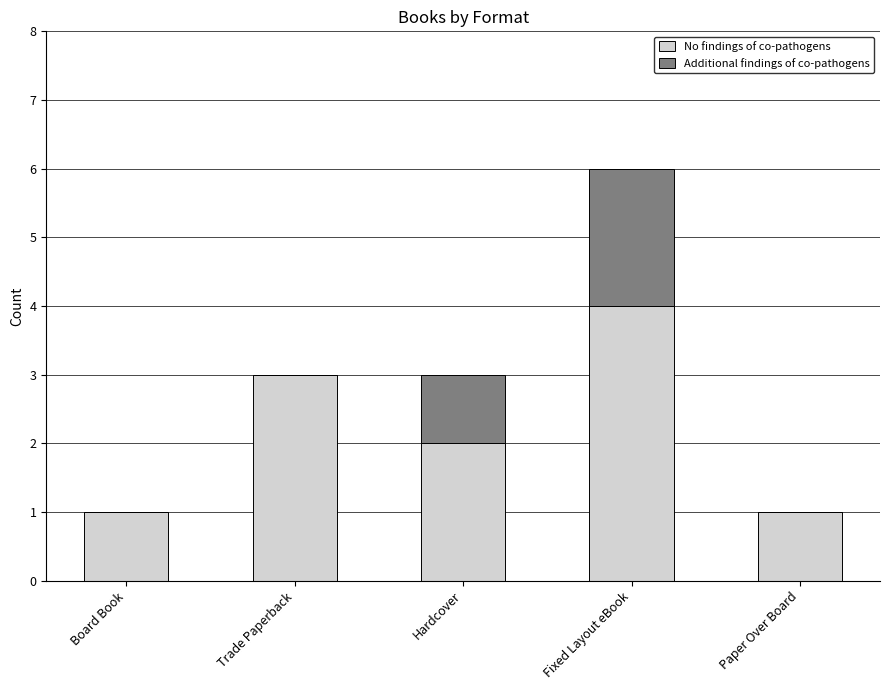

What is the total value across all series at Trade Paperback?

3